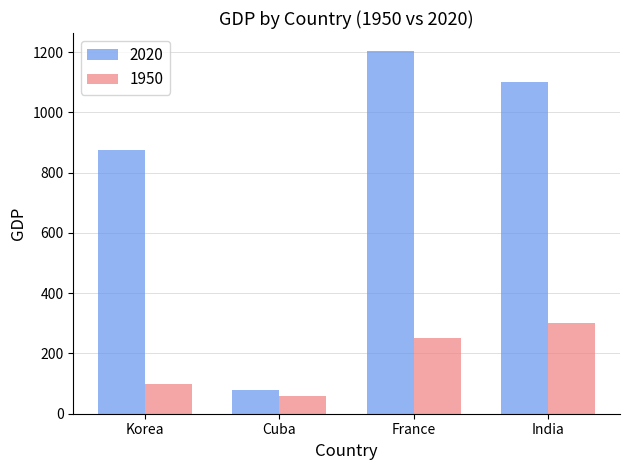

What is the maximum value shown in the chart?

1203